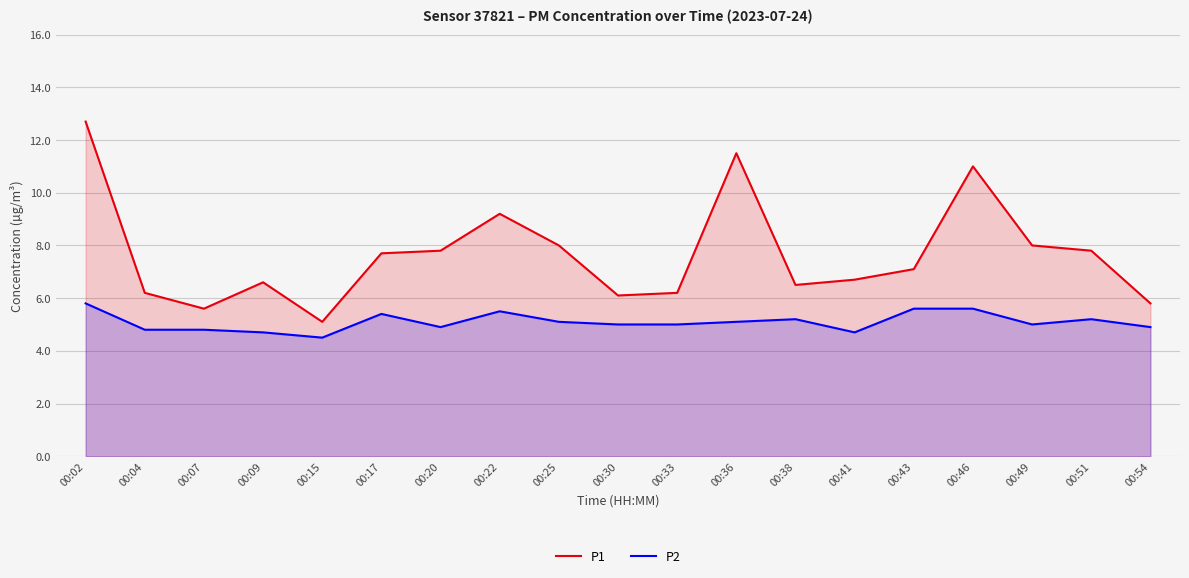

Reading right to left, list all the values displayed in this chart.

P1: 5.8	7.8	8.0	11.0	7.1	6.7	6.5	11.5	6.2	6.1	8.0	9.2	7.8	7.7	5.1	6.6	5.6	6.2	12.7
P2: 4.9	5.2	5.0	5.6	5.6	4.7	5.2	5.1	5.0	5.0	5.1	5.5	4.9	5.4	4.5	4.7	4.8	4.8	5.8